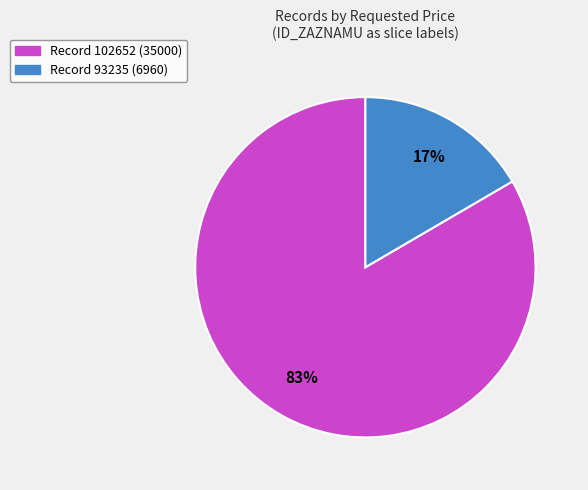

To the nearest percent, what is the average slice percentage?

50%